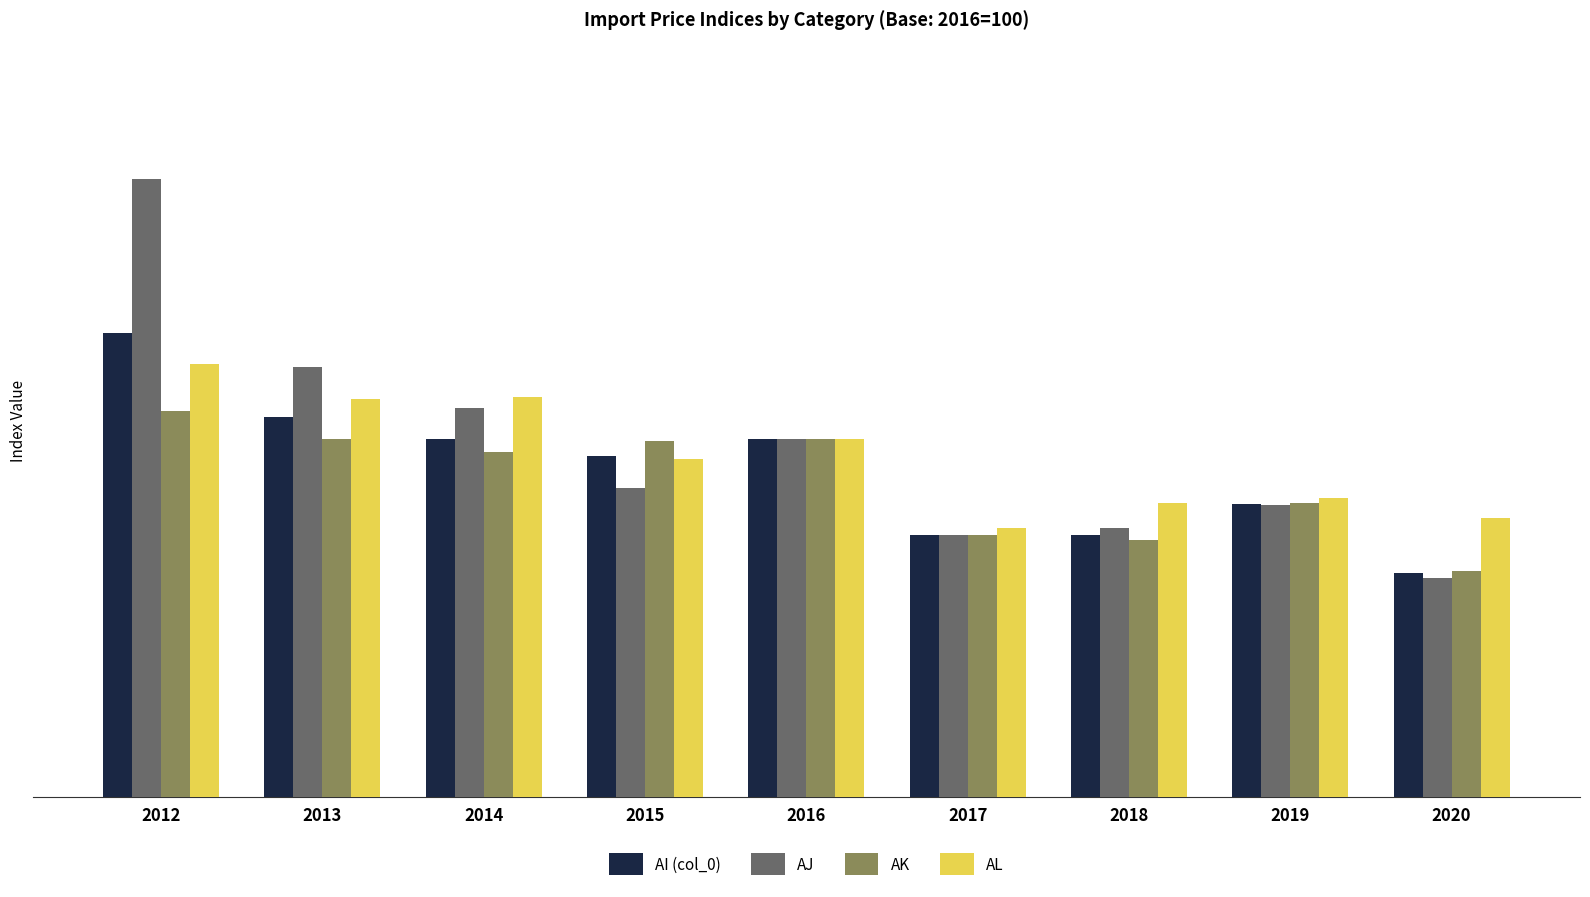

How many bars are there in each group?

4